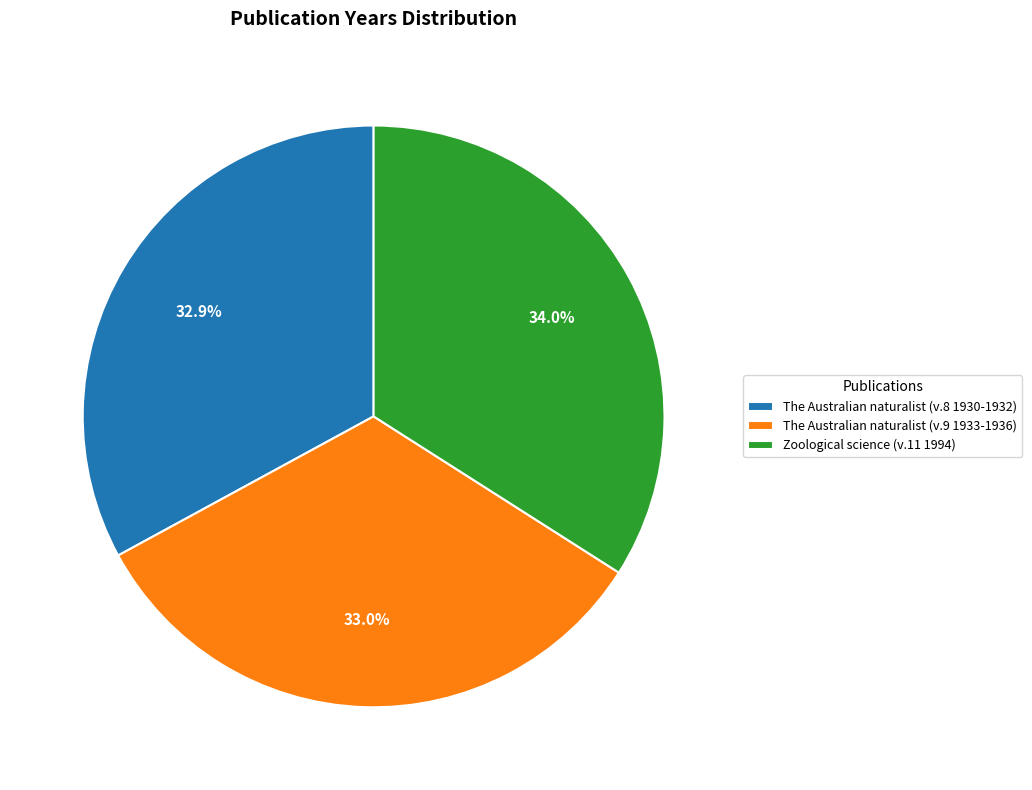

How many segments does this pie chart have?

3